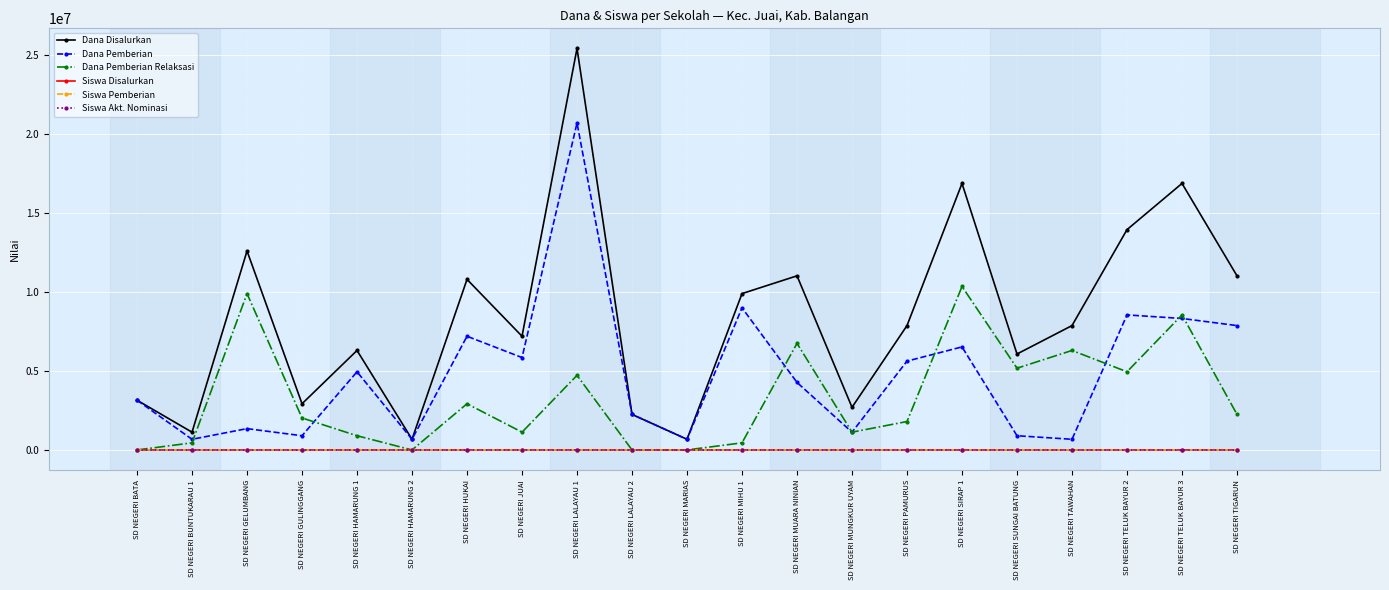

True or false: Dana Pemberian Relaksasi has more than 1 points higher than both neighbors.

True